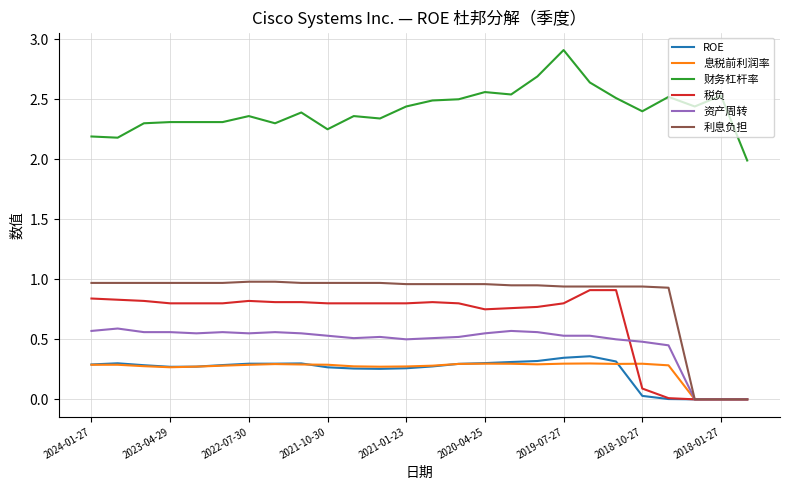

True or false: 资产周转 and 财务杠杆率 cross at least once.

False